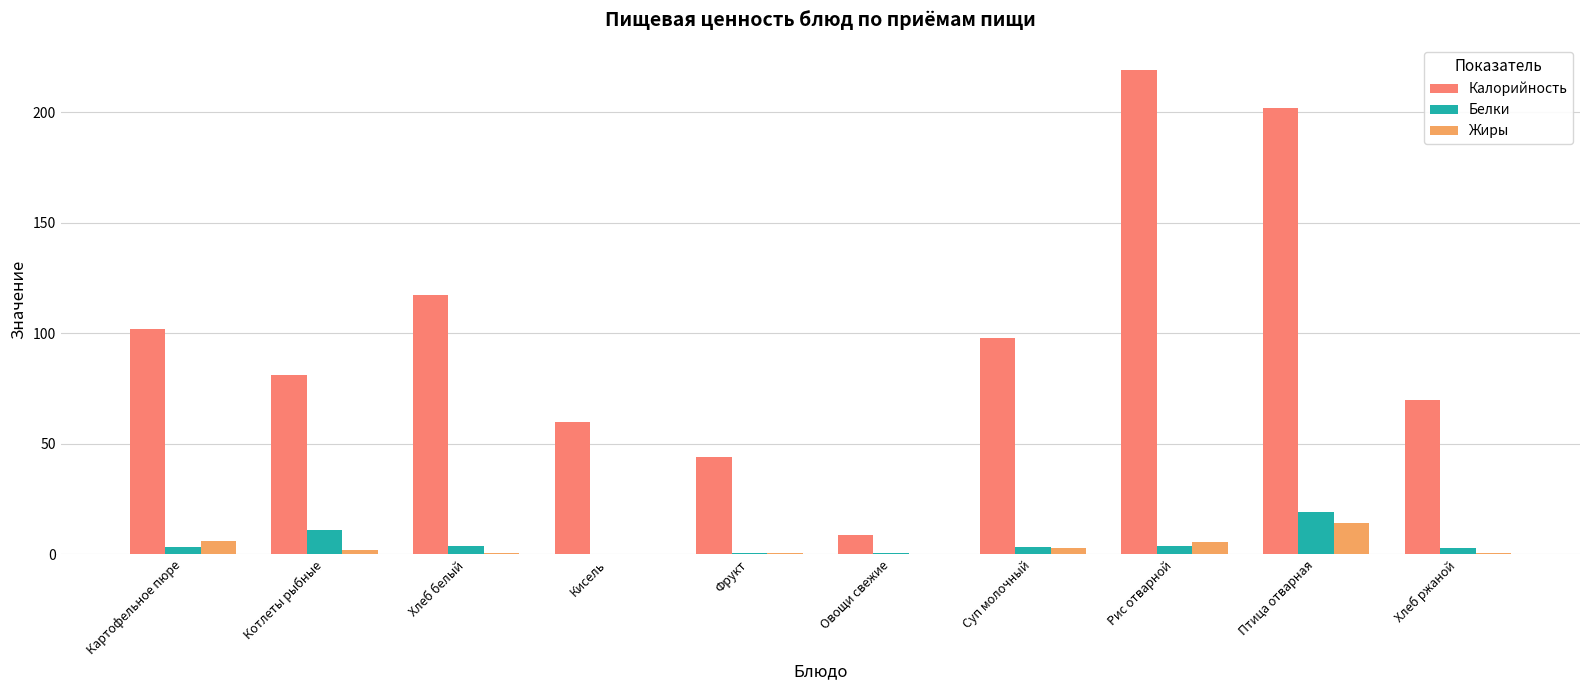

At which category does the chart reach its peak across all series?

Рис отварной